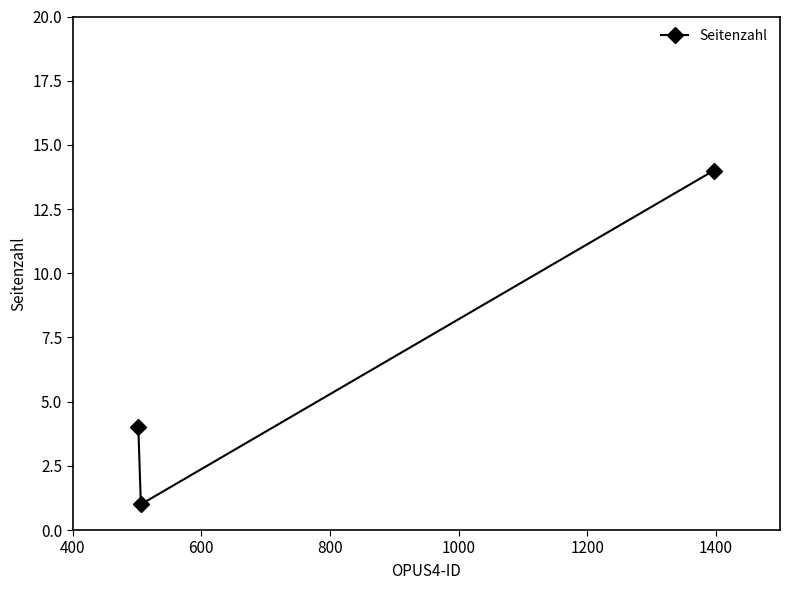

What is the greatest value displayed?

14